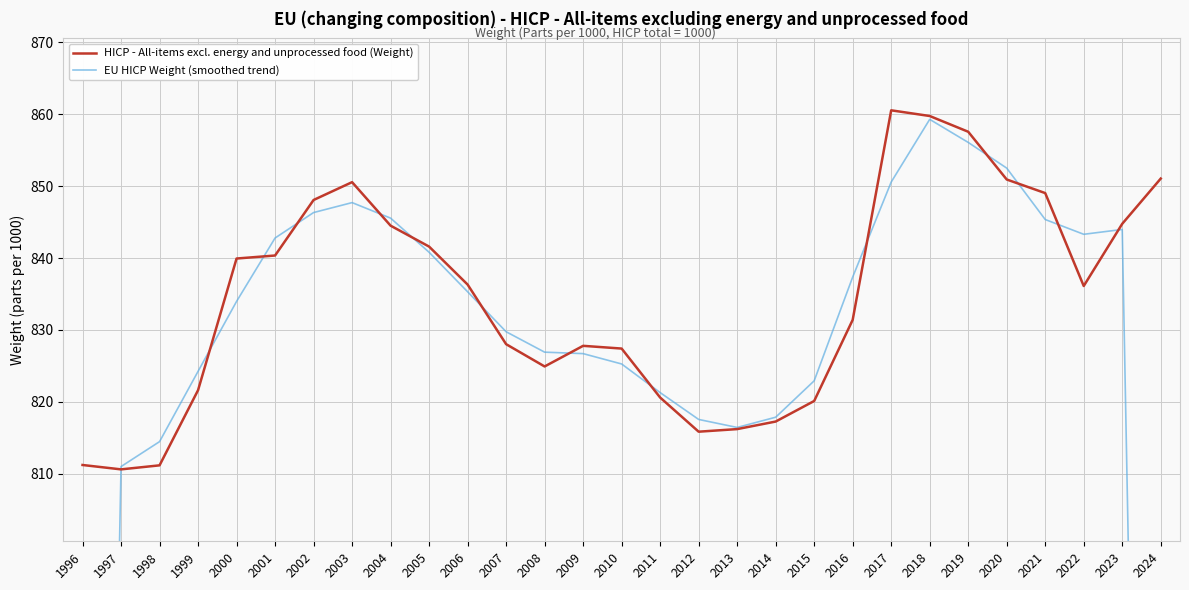

What is the value of the HICP - All-items excl. energy and unprocessed food (Weight) point at the 19th from the left?

817.3